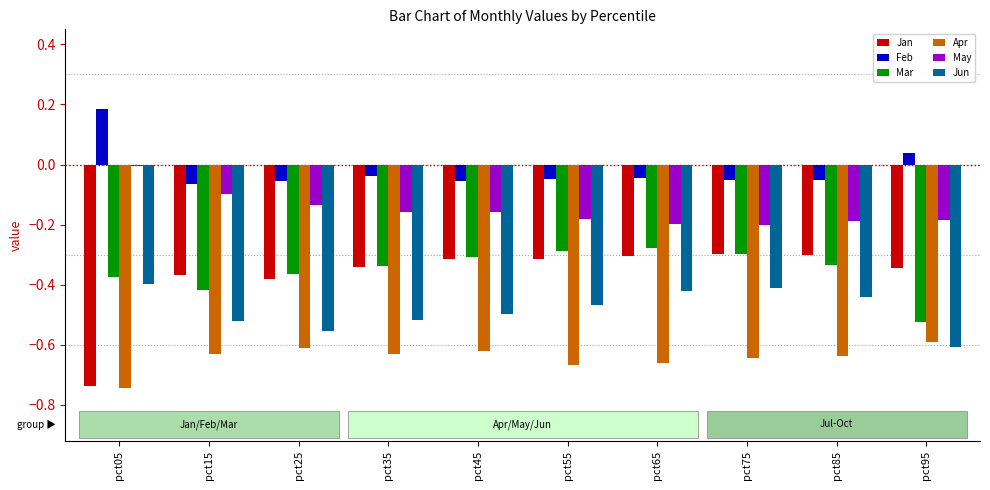

Between pct05 and pct55, which series saw the biggest shift?

Jan